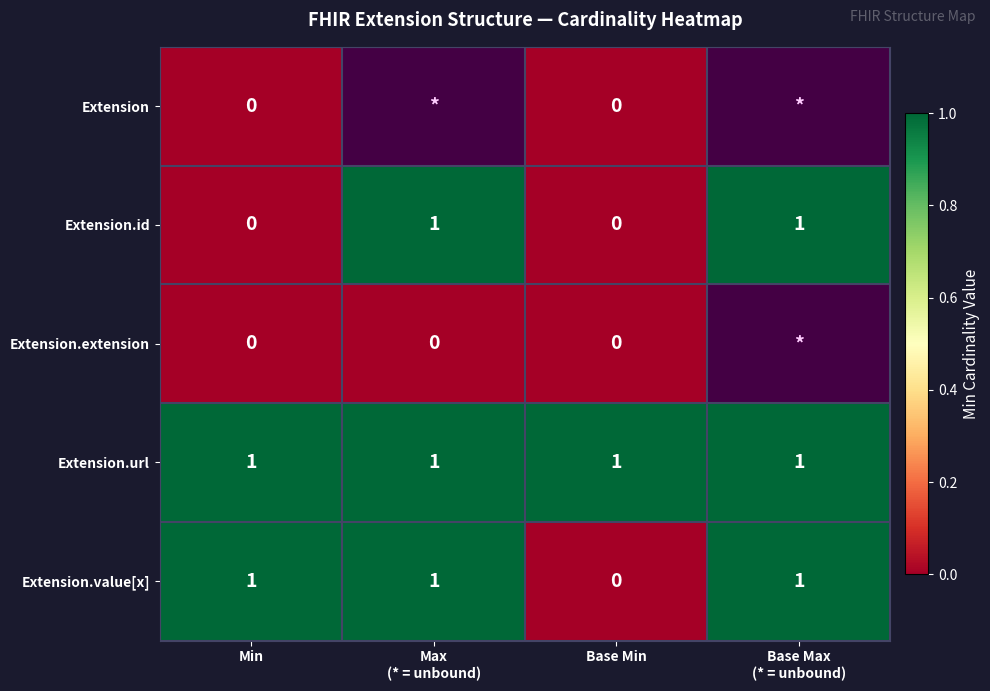

True or false: Extension.value[x] has a value of 0 at Base Min.

True